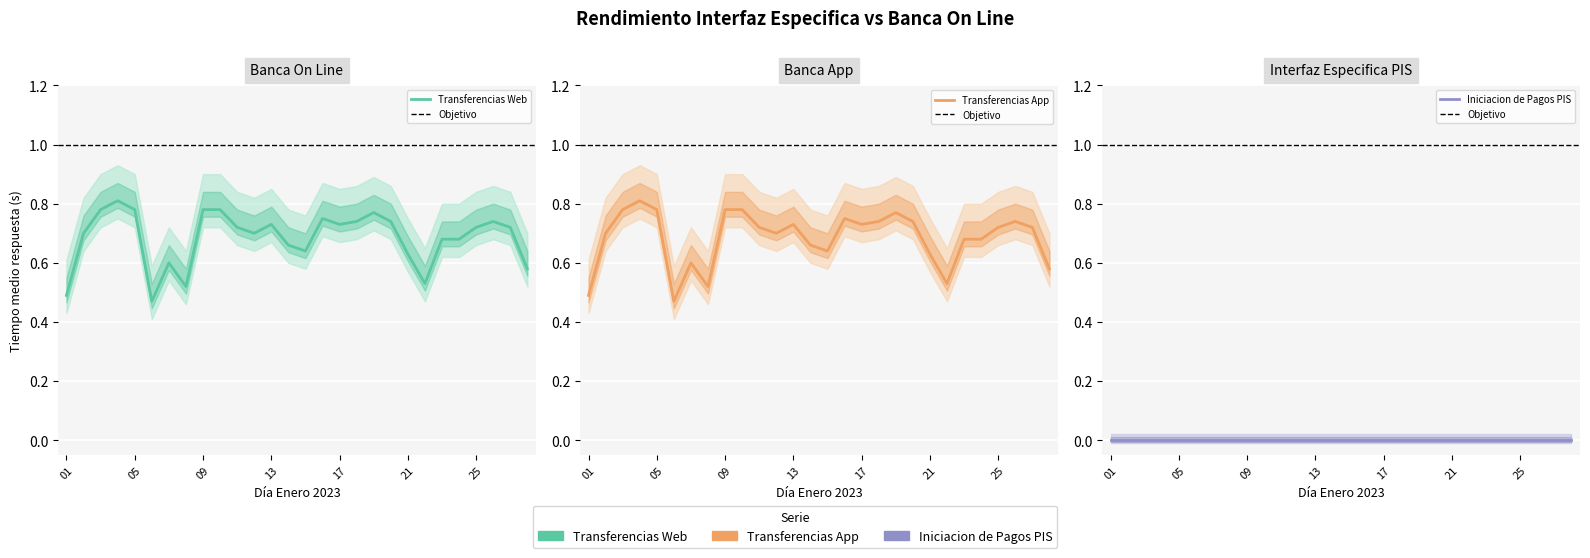

True or false: Transferencias App and Transferencias Web intersect in this chart.

False